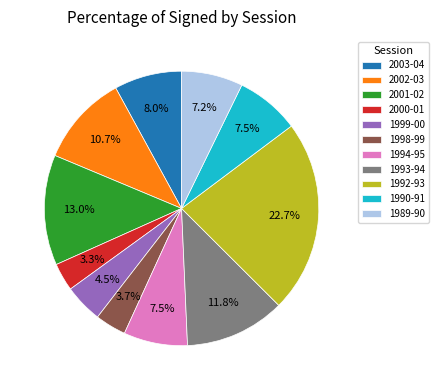

Combined, do 2002-03 and 1992-93 account for over 50%?

No